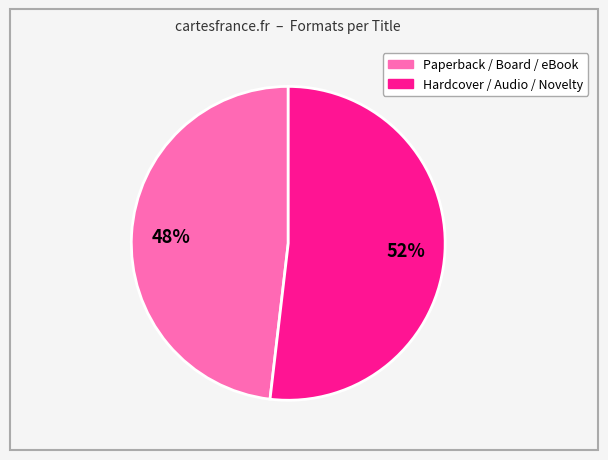

To the nearest percent, what is the difference between the largest and smallest slice percentages?

4%